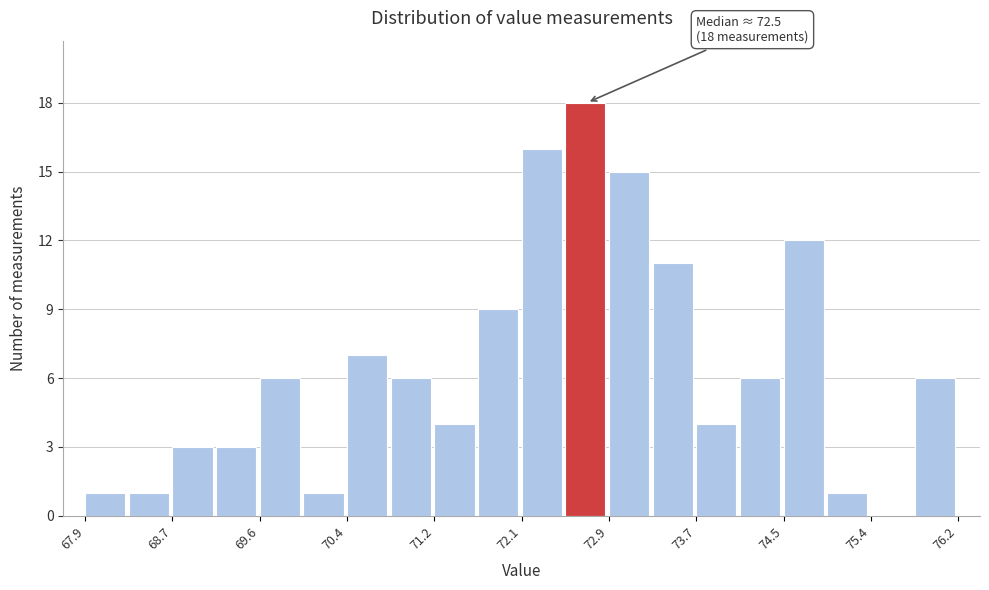

Over which range of the x-axis is the bar tallest?

72.5 to 72.9